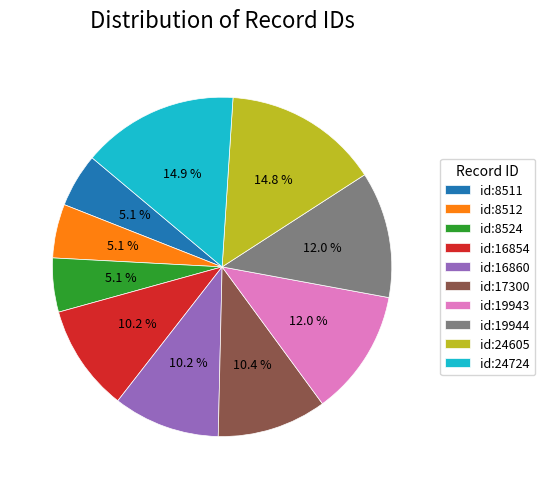

How many slices are in this pie chart?

10